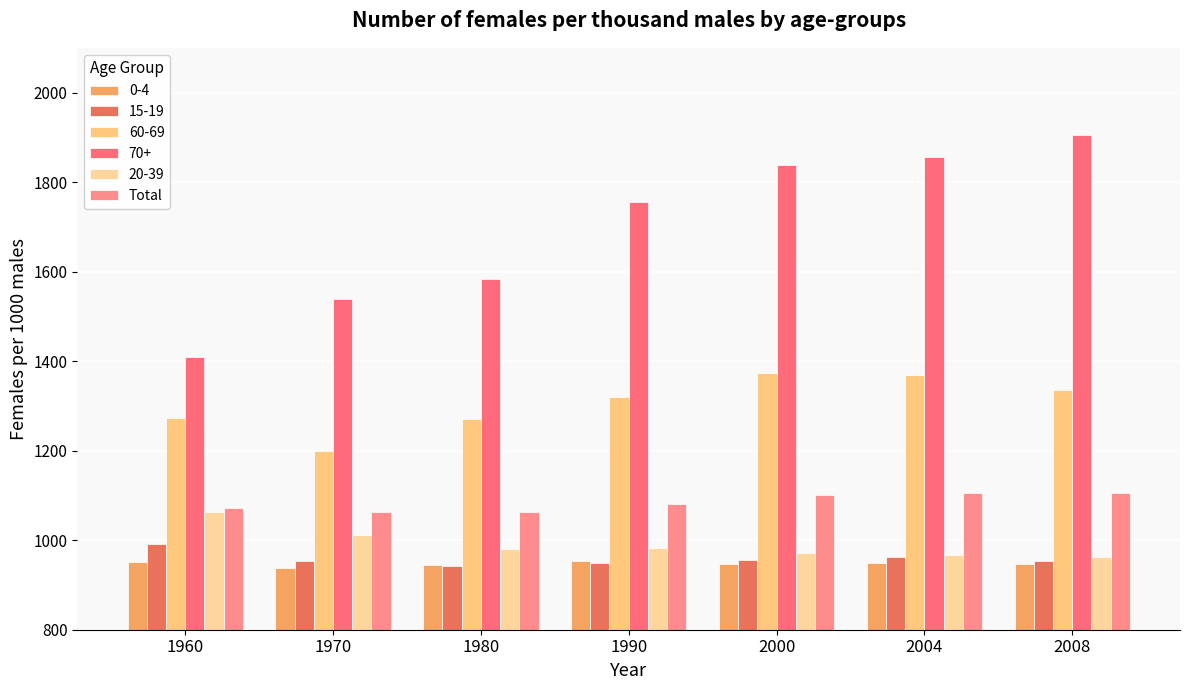

Are the bars grouped side by side (vs. stacked)?

Yes